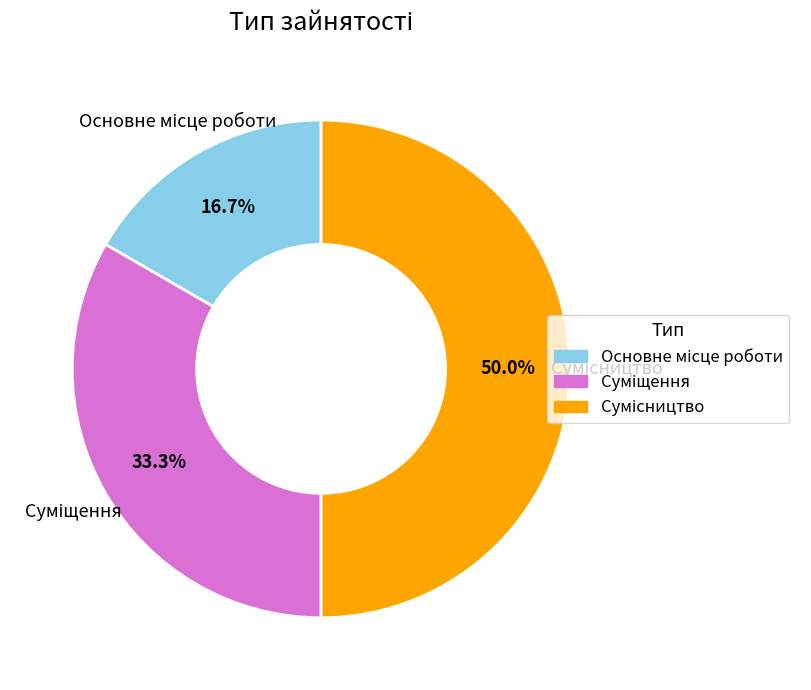

What percentage is NOT represented by Основне місце роботи?

83.3%